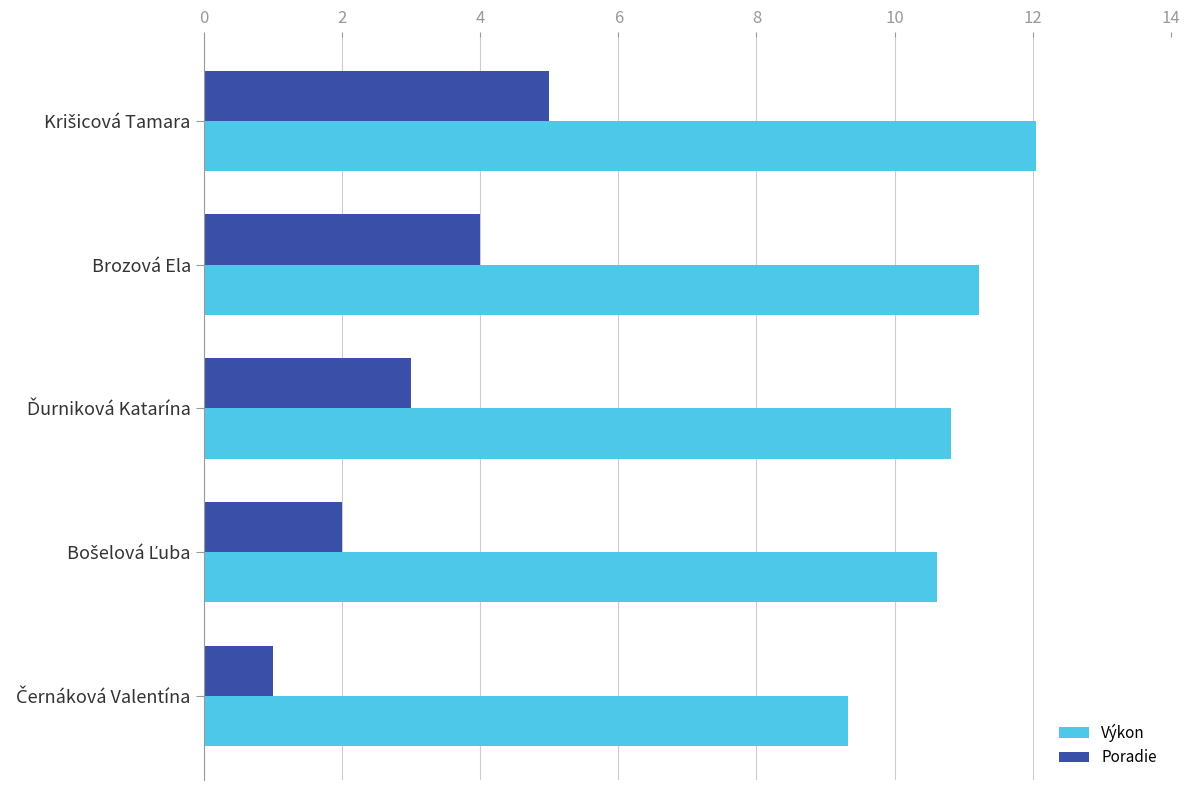

What is the difference between the maximum and minimum values in the Poradie series?

4.0